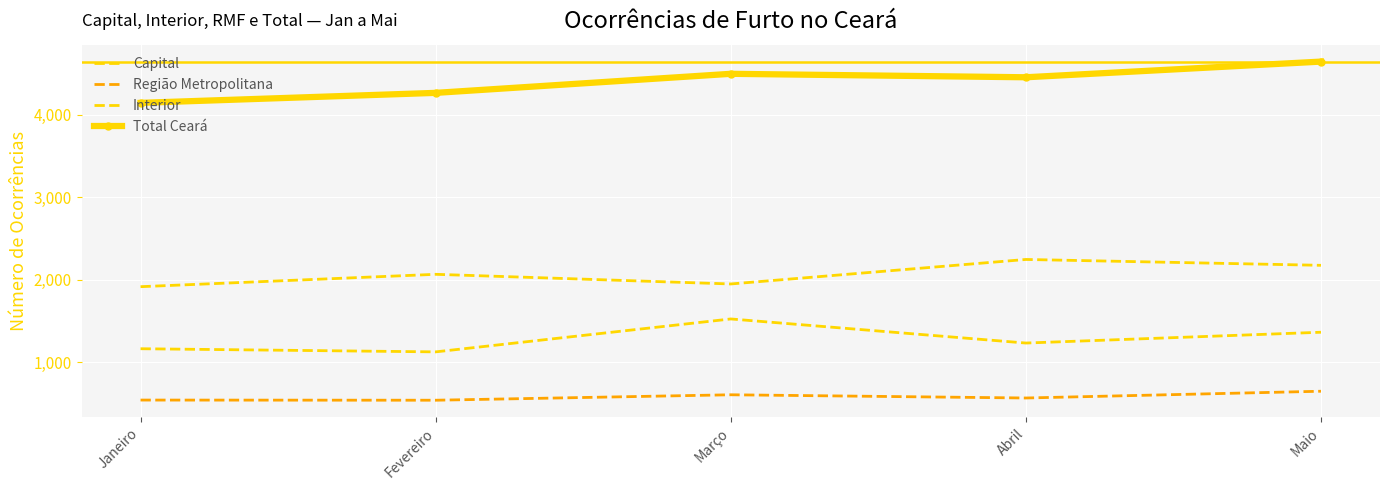

What is the minimum value for Região Metropolitana?

538